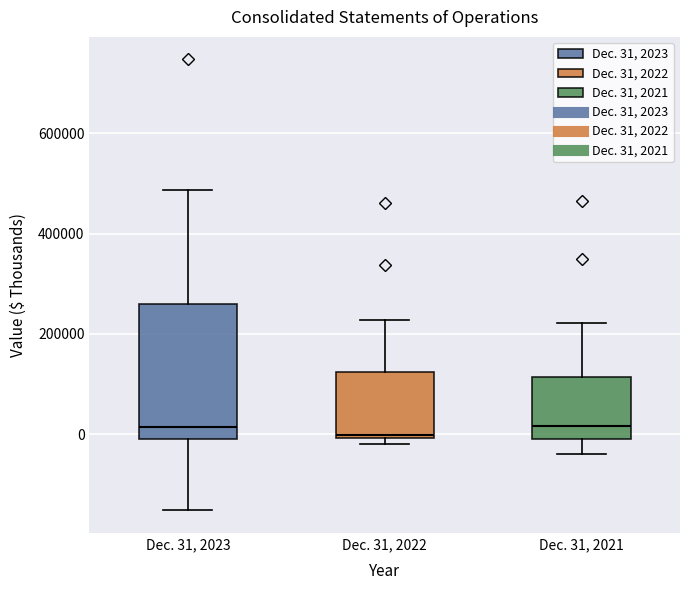

Reading left to right, transcribe this box plot: for each box, give where its median line is, the range the box spans, and where its two whiskers end, as read against the y-axis. The values are not printed on the chart, so give them approximately, as read against the axis.

Dec. 31, 2023: median 20000, box 0 to 260000, whiskers -160000 to 480000
Dec. 31, 2022: median 0 (just above the box's lower edge), box 0 to 120000, whiskers -20000 to 220000
Dec. 31, 2021: median 20000, box 0 to 120000, whiskers -40000 to 220000